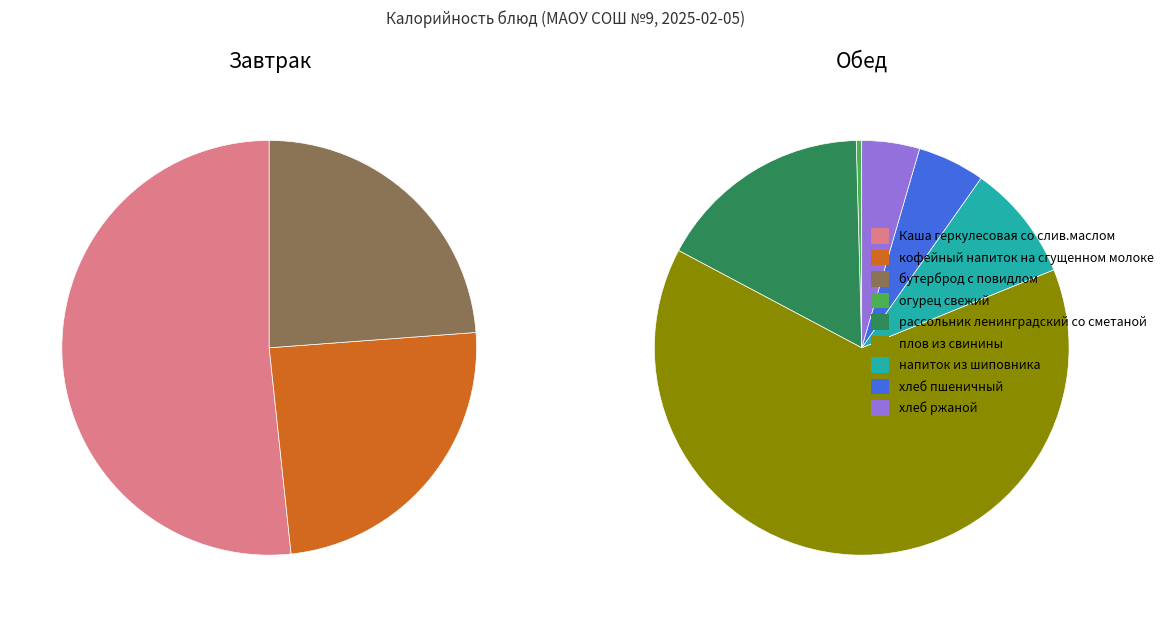

Which slice is the largest?

плов из свинины